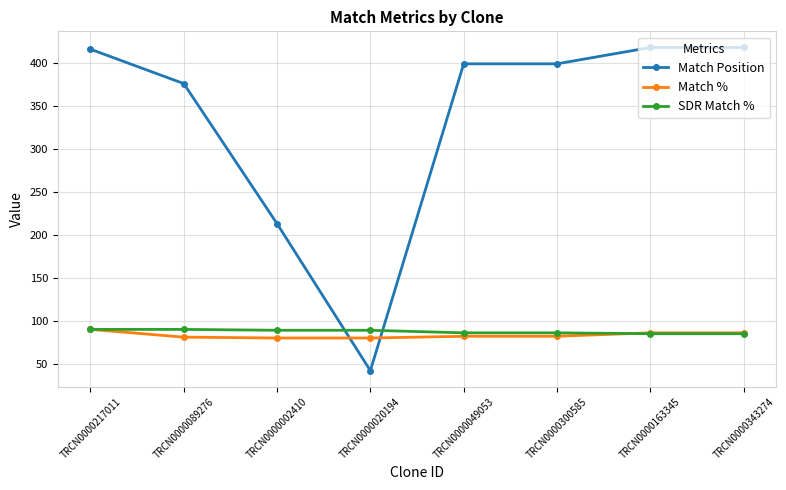

How many lines are shown in the chart?

3